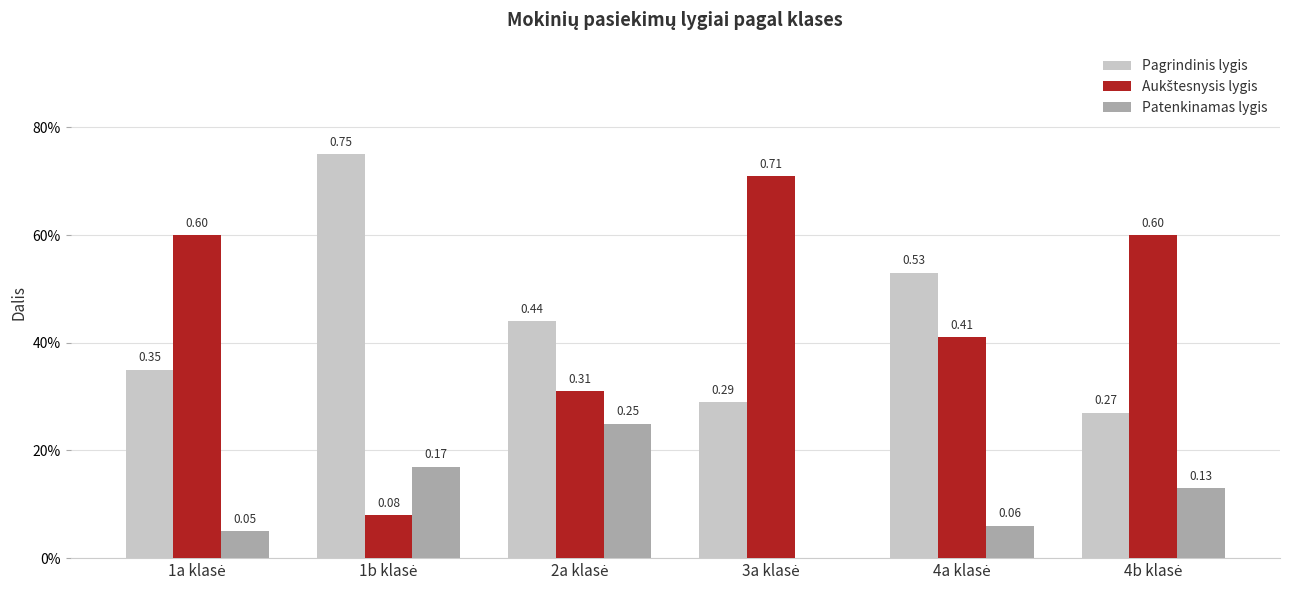

Which series changed the most between 1a klasė and 4b klasė?

Patenkinamas lygis